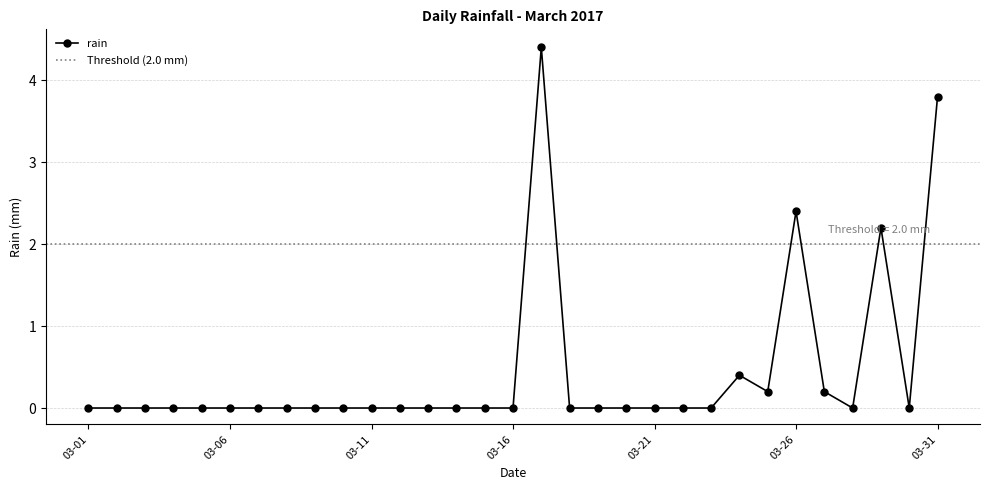

How many values are above zero?

7